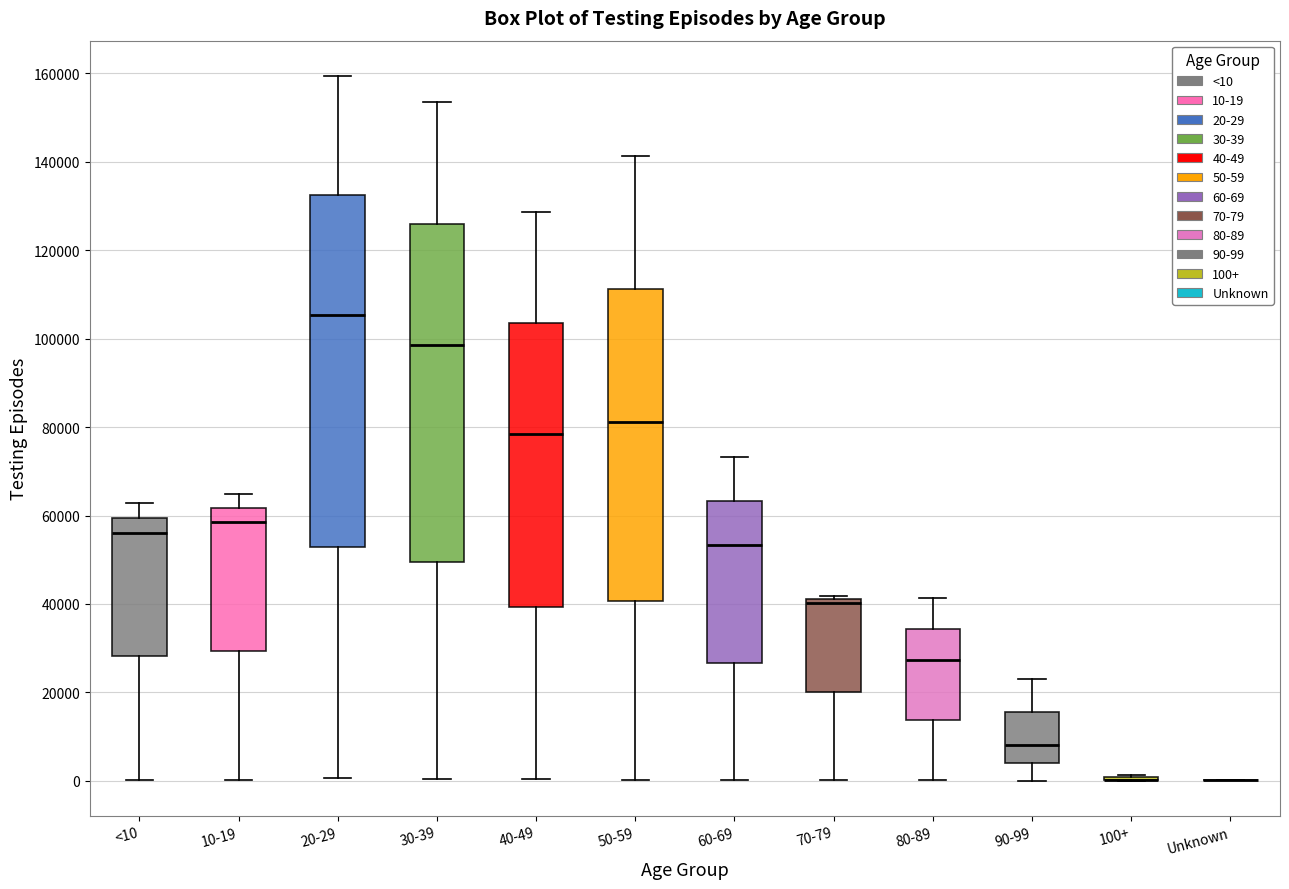

Where does the upper whisker of the box for 90-99 end on the y-axis? The values are not printed on the chart, so give them approximately, as read against the axis.

22000